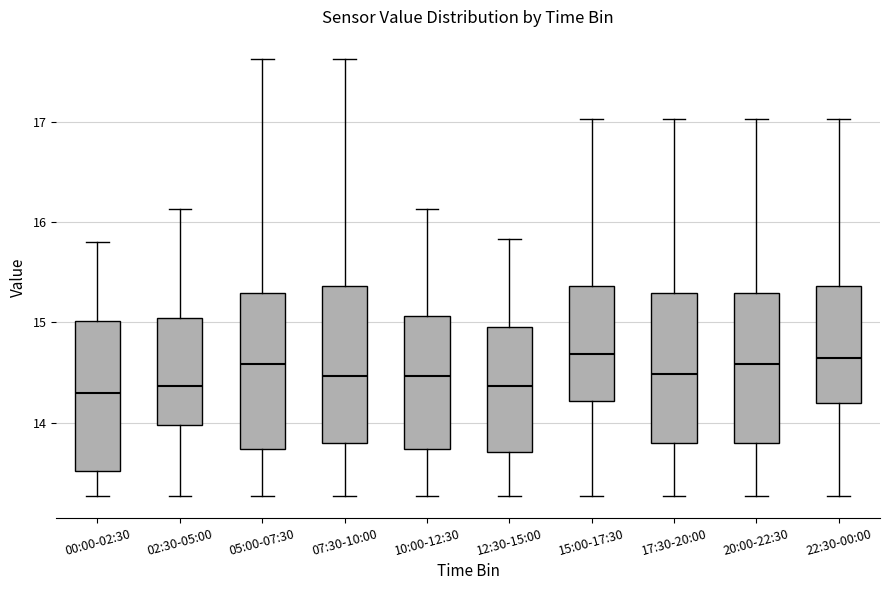

Reading left to right, read every box against the y-axis: the position of its median line, the range the box covers, and the ends of its whiskers. The values are not printed on the chart, so give them approximately, as read against the axis.

00:00-02:30: median 14.3, box 13.5 to 15.0, whiskers 13.3 to 15.8
02:30-05:00: median 14.4, box 14.0 to 15.0, whiskers 13.3 to 16.1
05:00-07:30: median 14.6, box 13.7 to 15.3, whiskers 13.3 to 17.6
07:30-10:00: median 14.5, box 13.8 to 15.4, whiskers 13.3 to 17.6
10:00-12:30: median 14.5, box 13.7 to 15.1, whiskers 13.3 to 16.1
12:30-15:00: median 14.4, box 13.7 to 15.0, whiskers 13.3 to 15.8
15:00-17:30: median 14.7, box 14.2 to 15.4, whiskers 13.3 to 17.0
17:30-20:00: median 14.5, box 13.8 to 15.3, whiskers 13.3 to 17.0
20:00-22:30: median 14.6, box 13.8 to 15.3, whiskers 13.3 to 17.0
22:30-00:00: median 14.7, box 14.2 to 15.4, whiskers 13.3 to 17.0